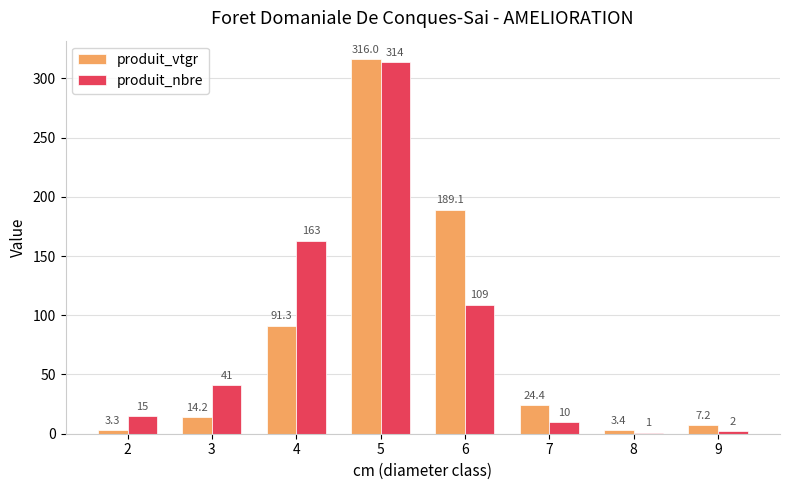

Is it true that produit_nbre equals 314.0 at 5?

True